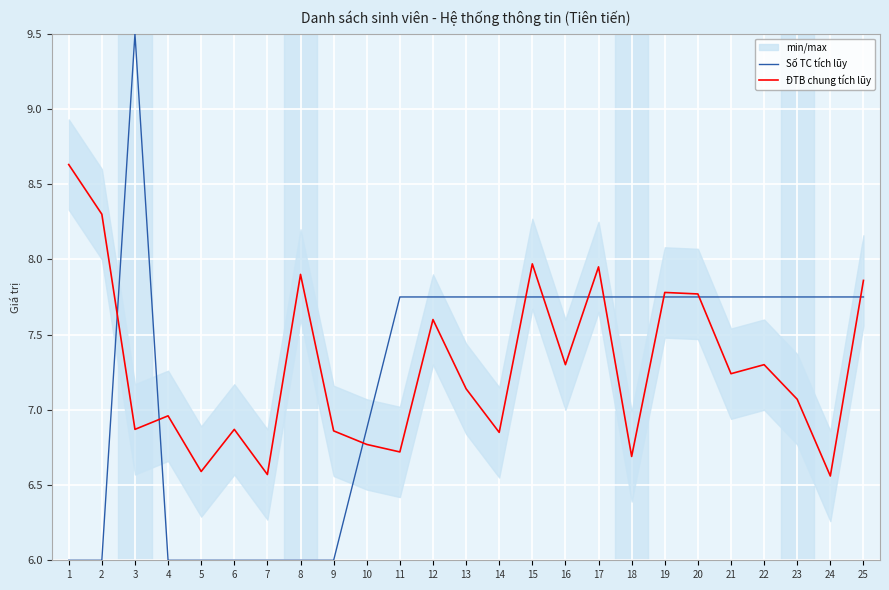

Which category has the lowest value in the ĐTB chung tích lũy series?

24